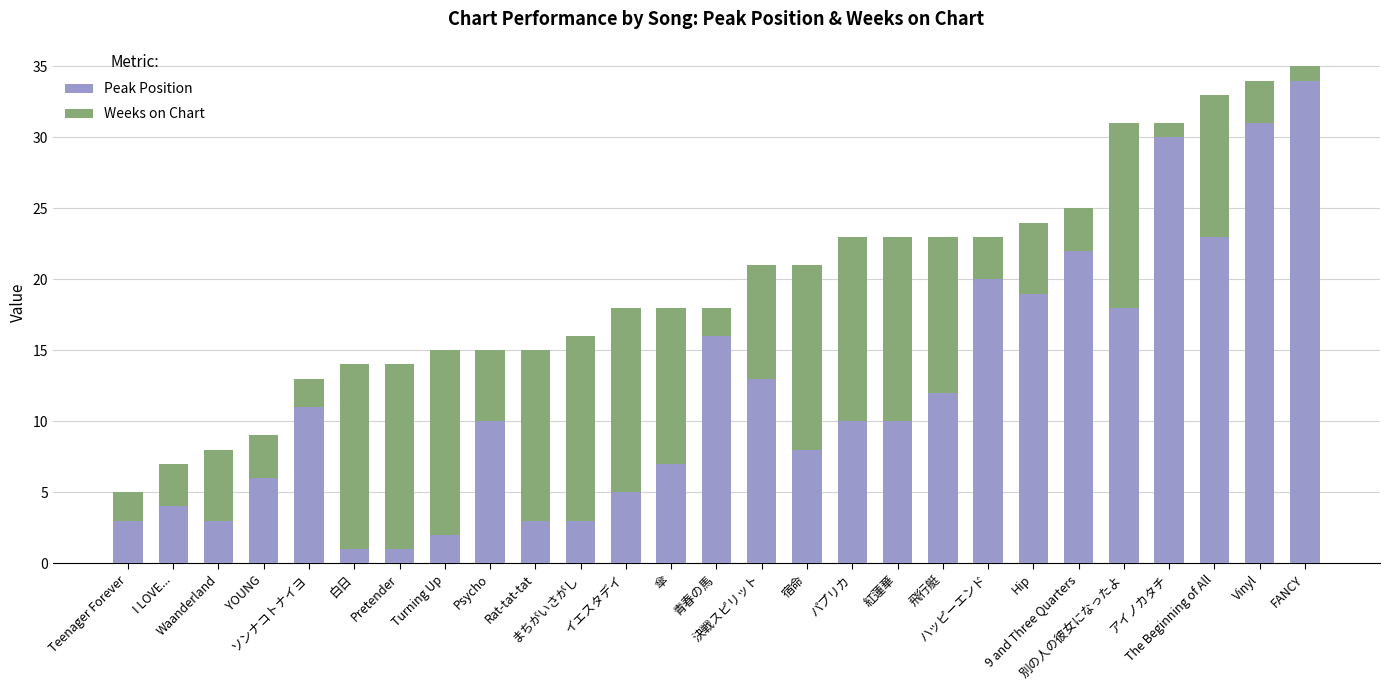

What is the difference between the maximum and minimum values in the Peak Position series?

33